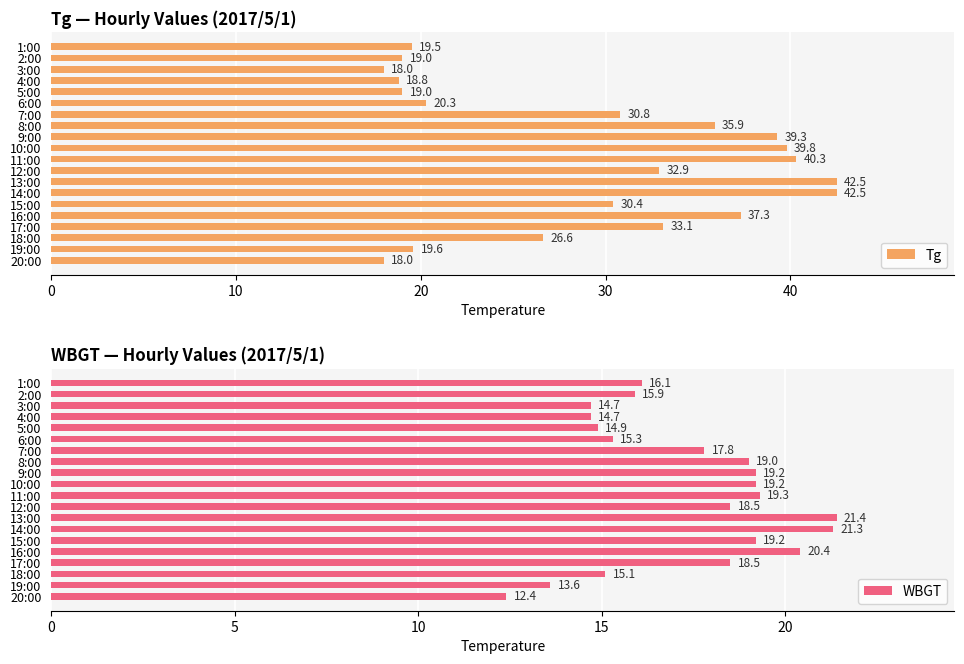

Reading right to left, list all the values displayed in this chart.

Tg: 18.0	19.6	26.6	33.1	37.3	30.4	42.5	42.5	32.9	40.3	39.8	39.3	35.9	30.8	20.3	19.0	18.8	18.0	19.0	19.5
WBGT: 12.4	13.6	15.1	18.5	20.4	19.2	21.3	21.4	18.5	19.3	19.2	19.2	19.0	17.8	15.3	14.9	14.7	14.7	15.9	16.1